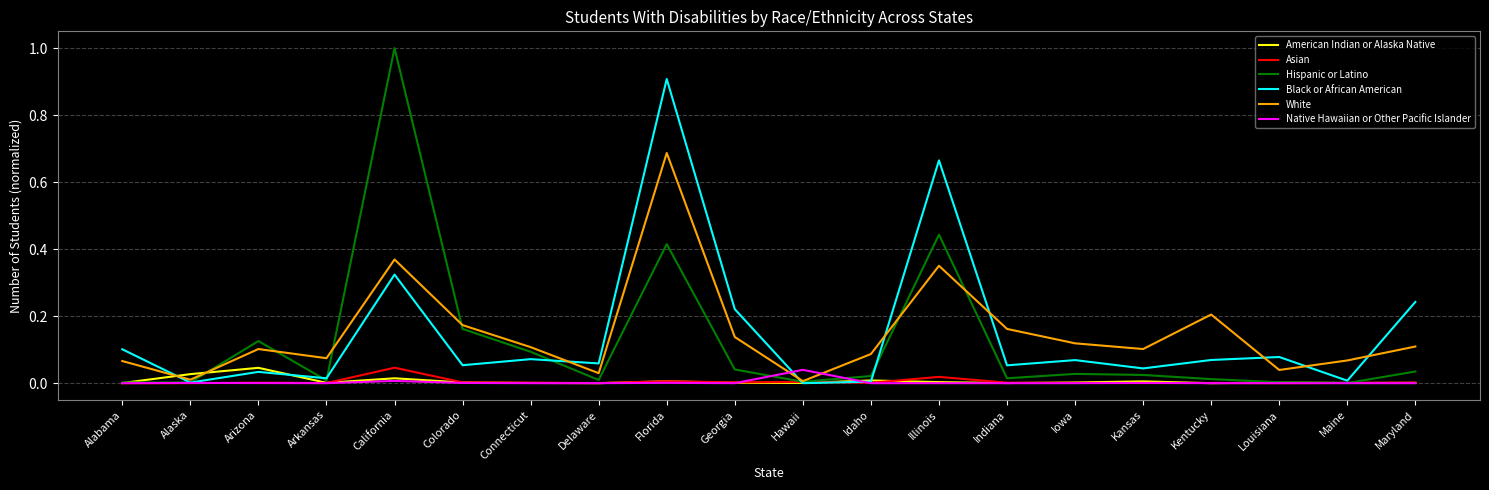

Which category has the highest value in the American Indian or Alaska Native series?

Arizona